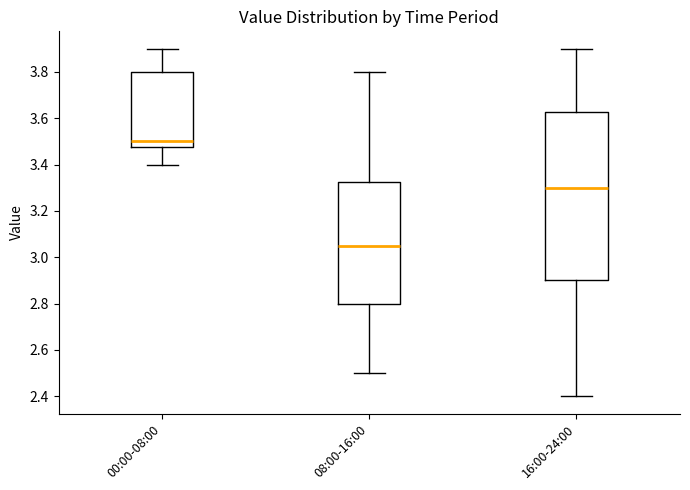

Which box is the tallest, from its lower edge to its upper edge?

16:00-24:00